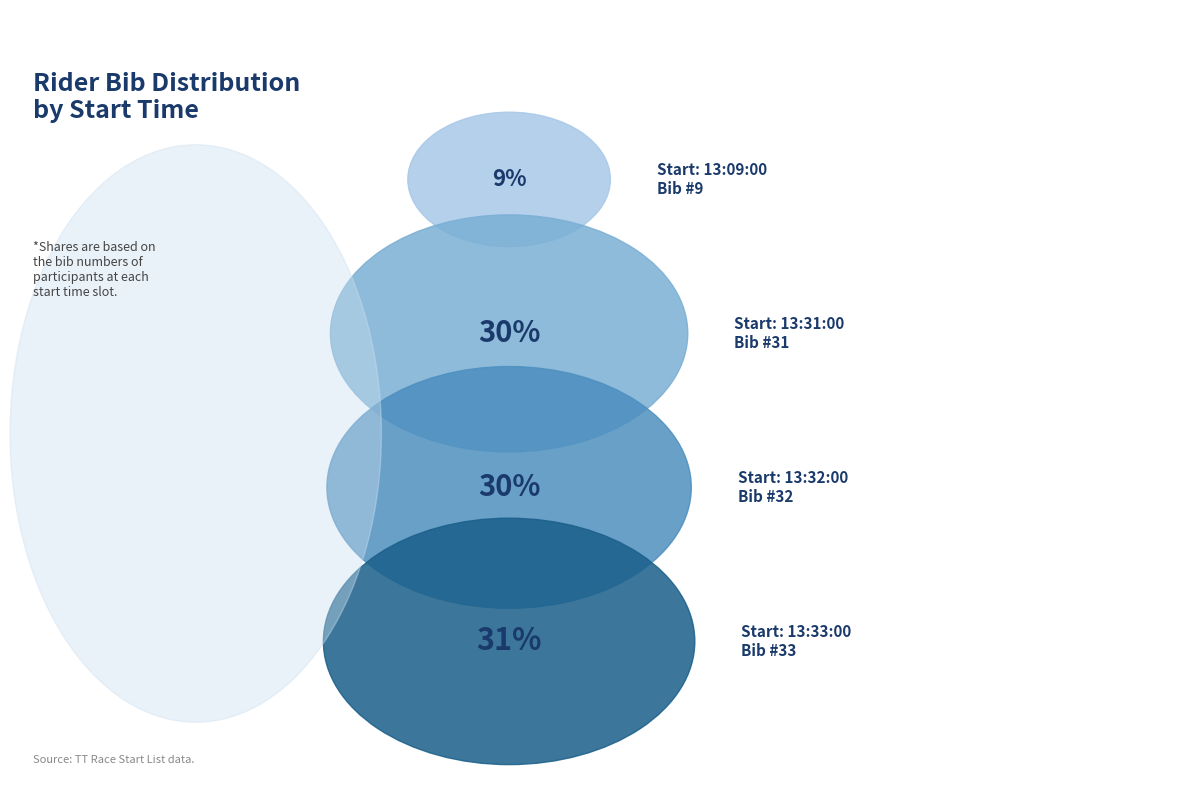

What is the smallest slice in the pie chart?

13:09:00